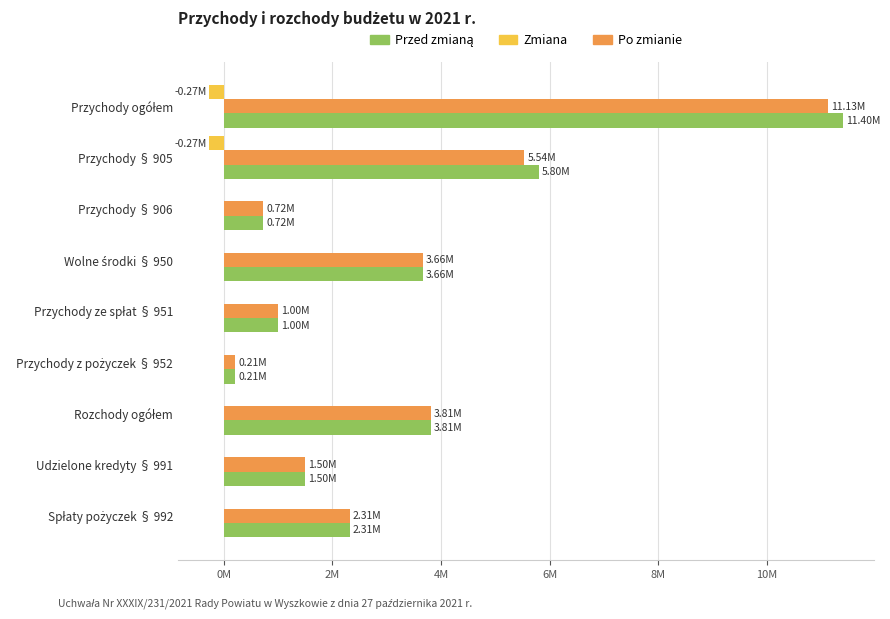

What is the maximum value shown in the chart?

11399603.9